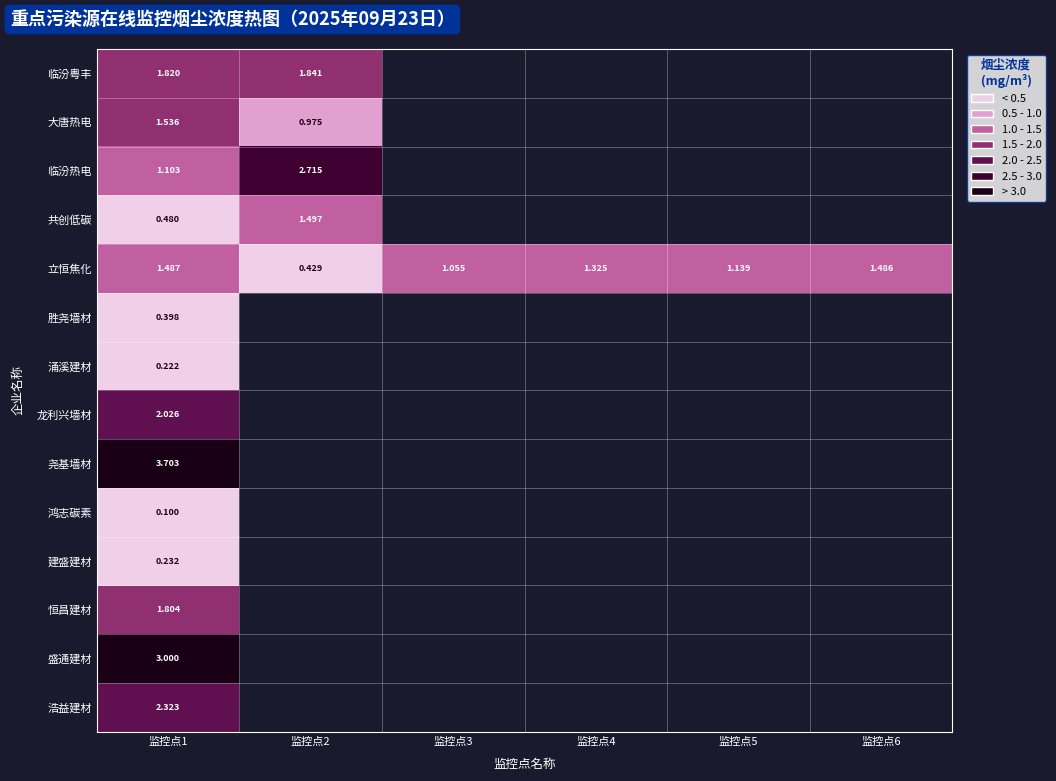

Is the value of 立恒焦化 at 监控点1 greater than the value of 尧基墙材 at 监控点1?

No